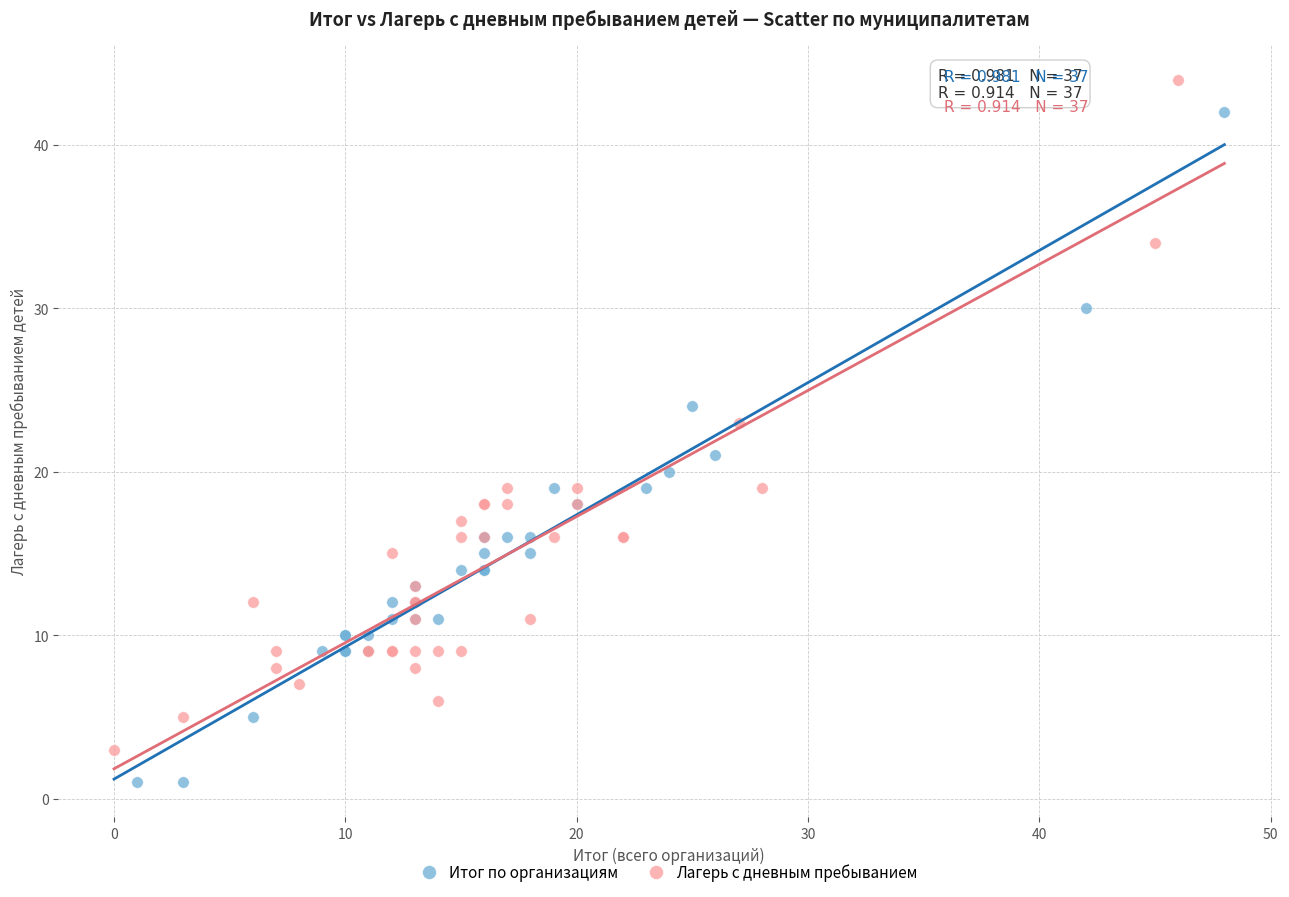

Which series has the widest spread of Y values?

Итог по организациям